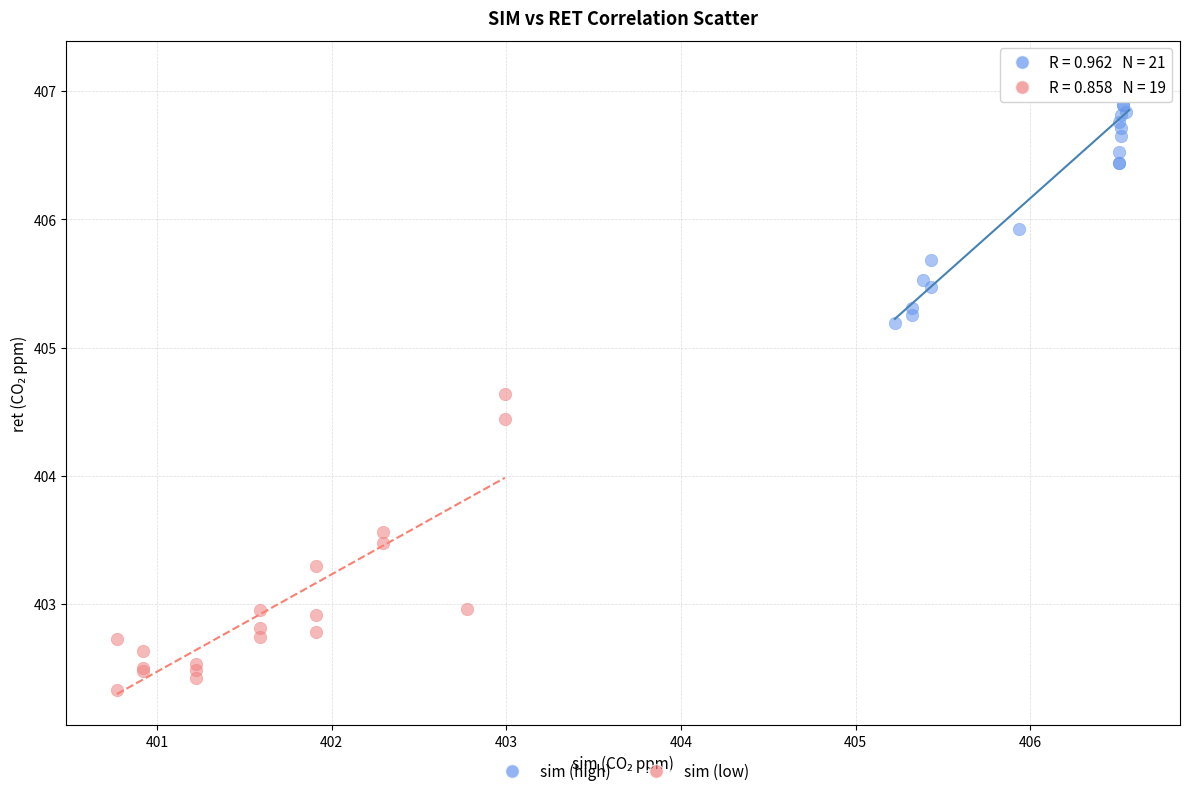

Which series reaches the minimum Y coordinate?

sim (low)